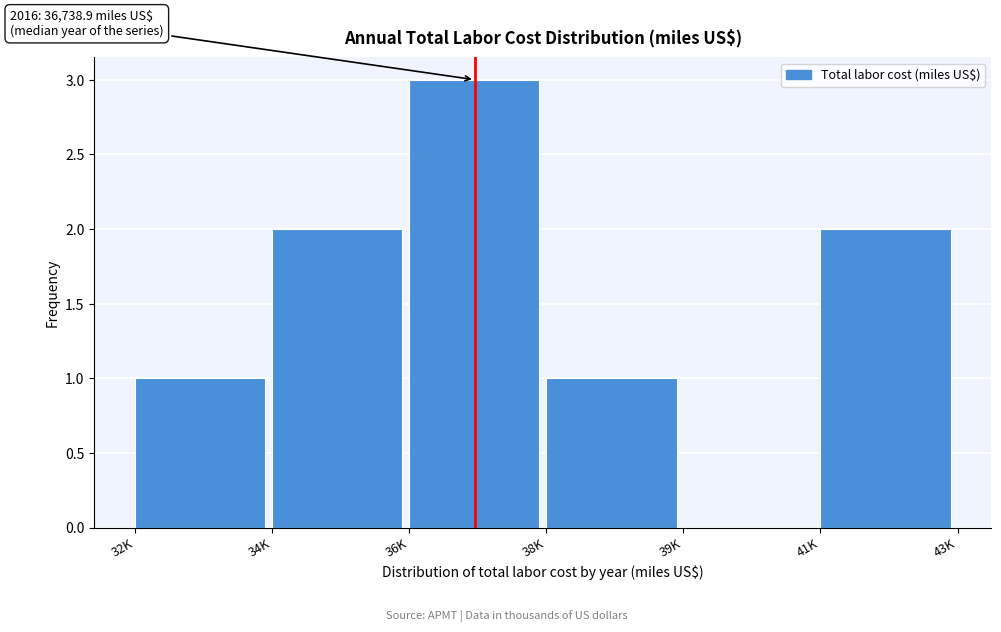

Reading right to left, extract all data points from this chart.

41K=2	39K=0	38K=1	36K=3	34K=2	32K=1